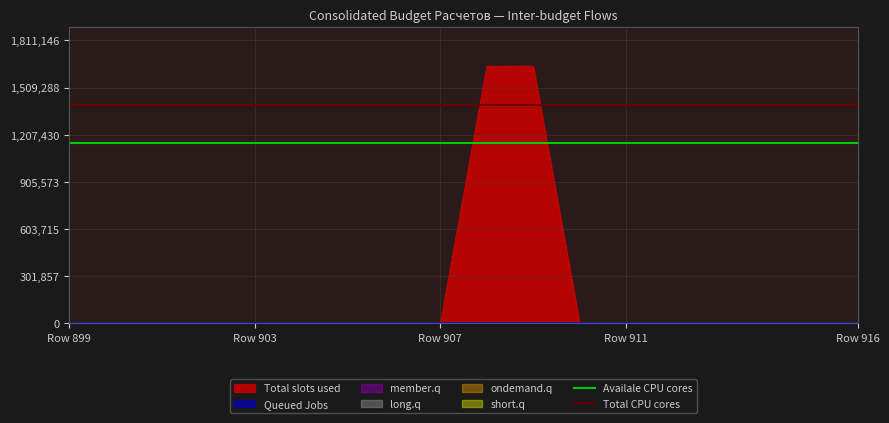

What is the maximum value for Total slots used?

1646496.5